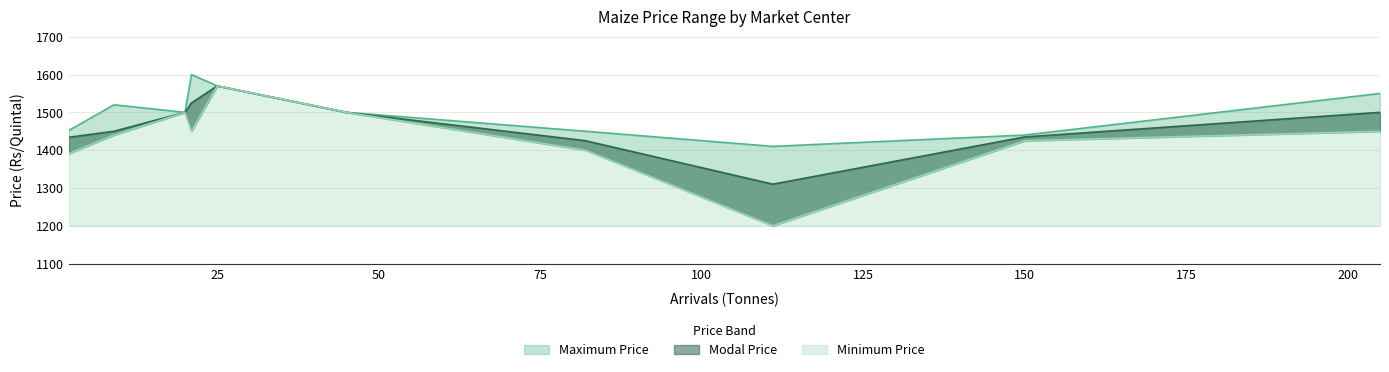

What is the difference between the maximum and minimum values in the Minimum Price series?

370